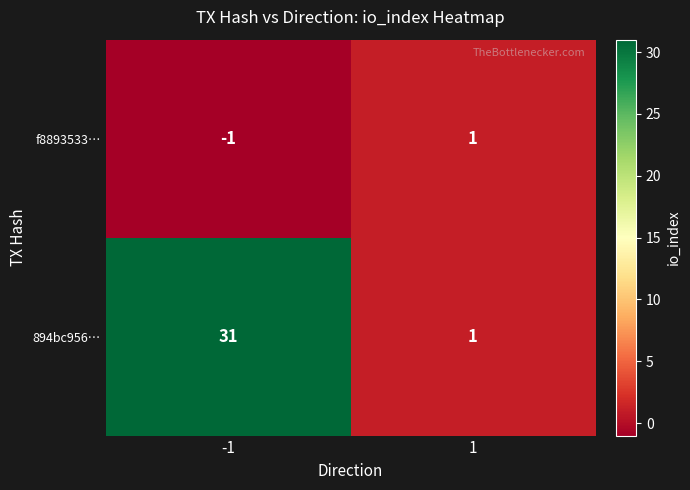

What is the total value across all series at 1?

2